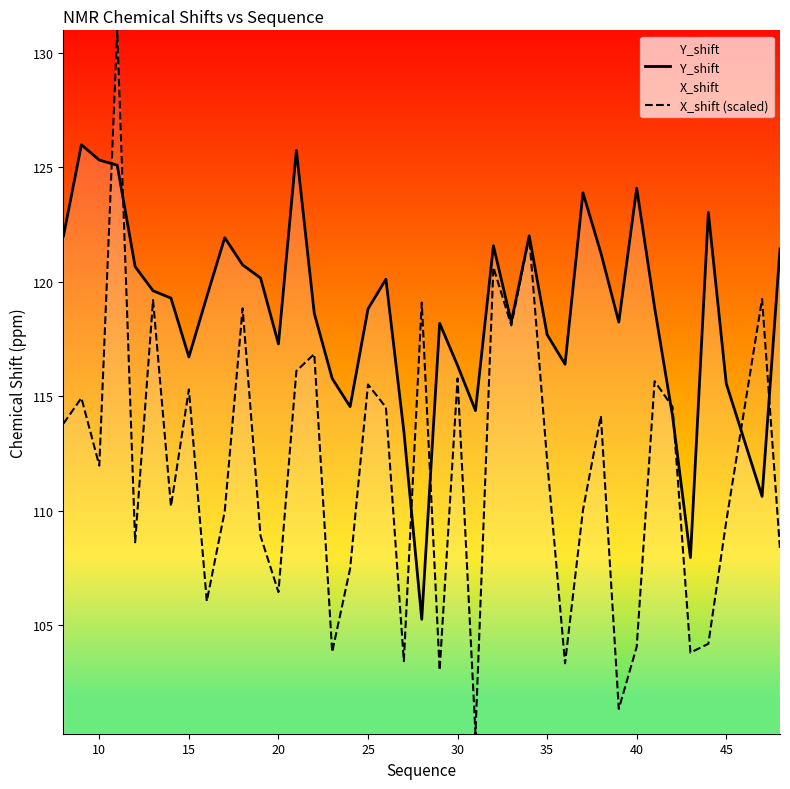

Reading left to right, extract all data points from this chart.

Y_shift: 122.0	126.0	125.3	125.1	120.7	119.6	119.3	116.7	119.3	121.9	120.7	120.2	117.3	125.7	118.6	115.8	114.5	118.8	120.1	113.5	105.3	118.2	116.3	114.4	121.6	118.2	122.0	117.7	116.4	123.9	121.3	118.2	124.1	118.9	114.1	107.9	123.0	115.6	110.6	121.4
X_shift (scaled): 113.8	114.9	112.0	131.0	108.6	119.2	110.2	115.3	106.0	110.0	118.8	108.9	106.4	116.1	116.8	103.8	107.5	115.5	114.5	103.4	119.1	103.0	115.8	100.3	120.6	118.1	122.0	112.2	103.3	110.0	114.1	101.3	104.1	115.7	114.5	103.8	104.2	109.5	119.2	108.3